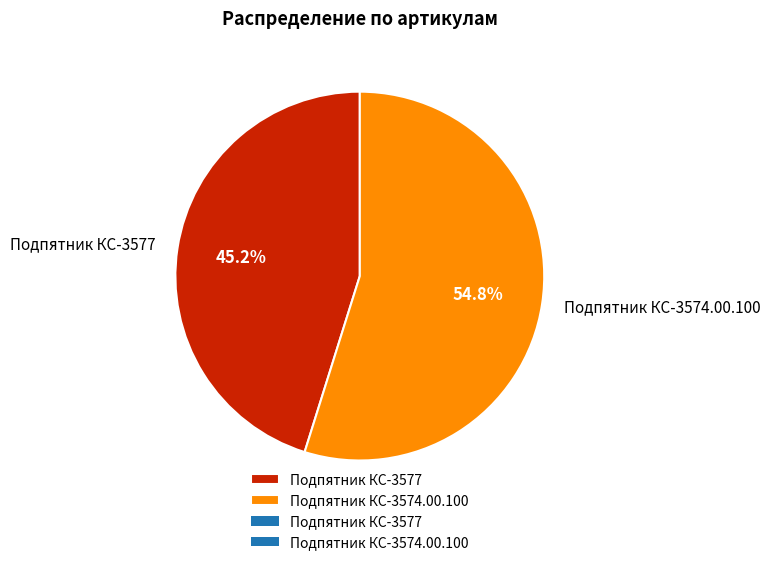

Which category has the biggest portion of the pie?

Подпятник КС-3574.00.100